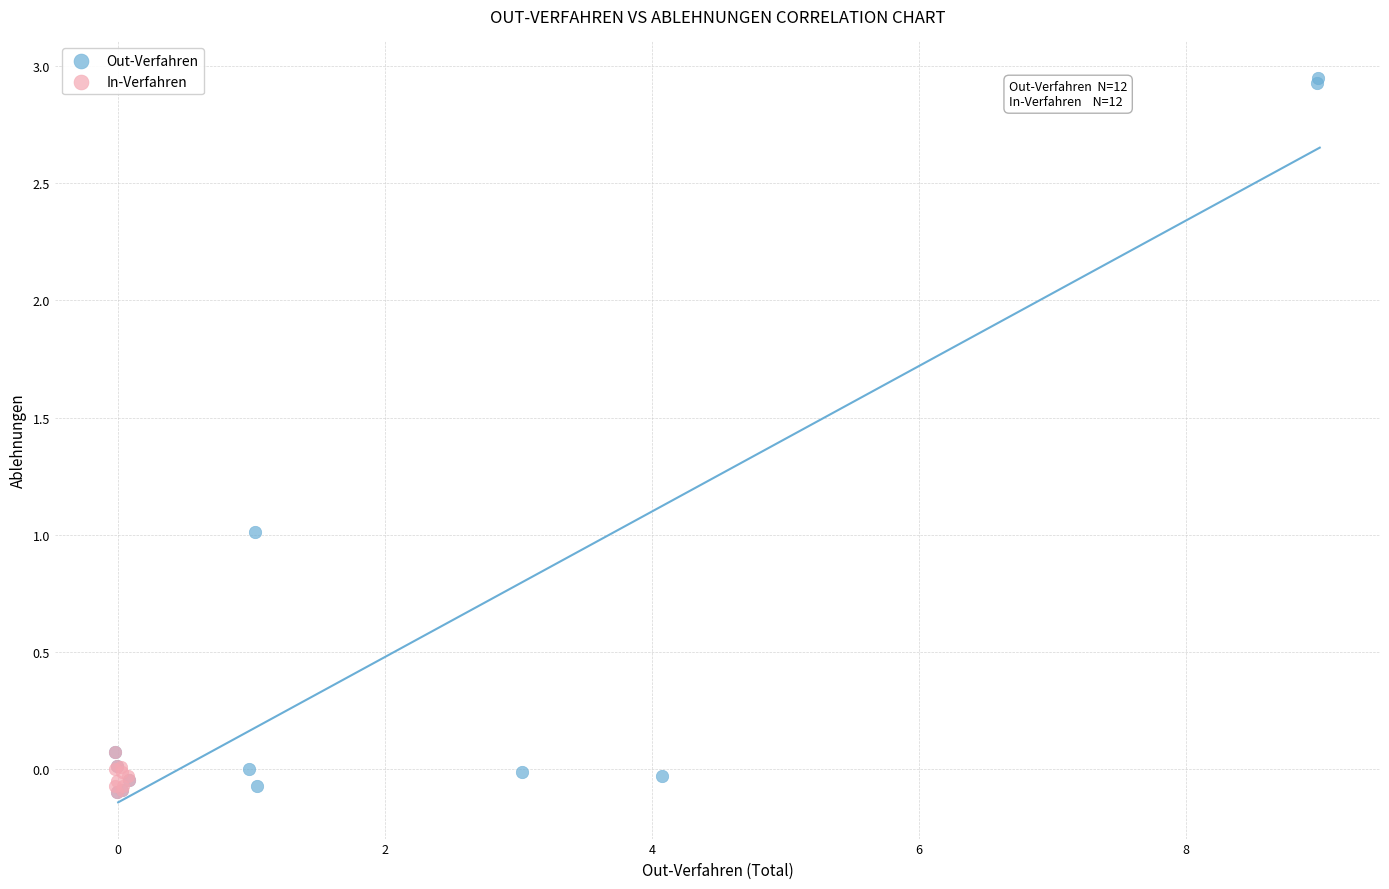

Which series has the largest Y range (max minus min)?

Out-Verfahren